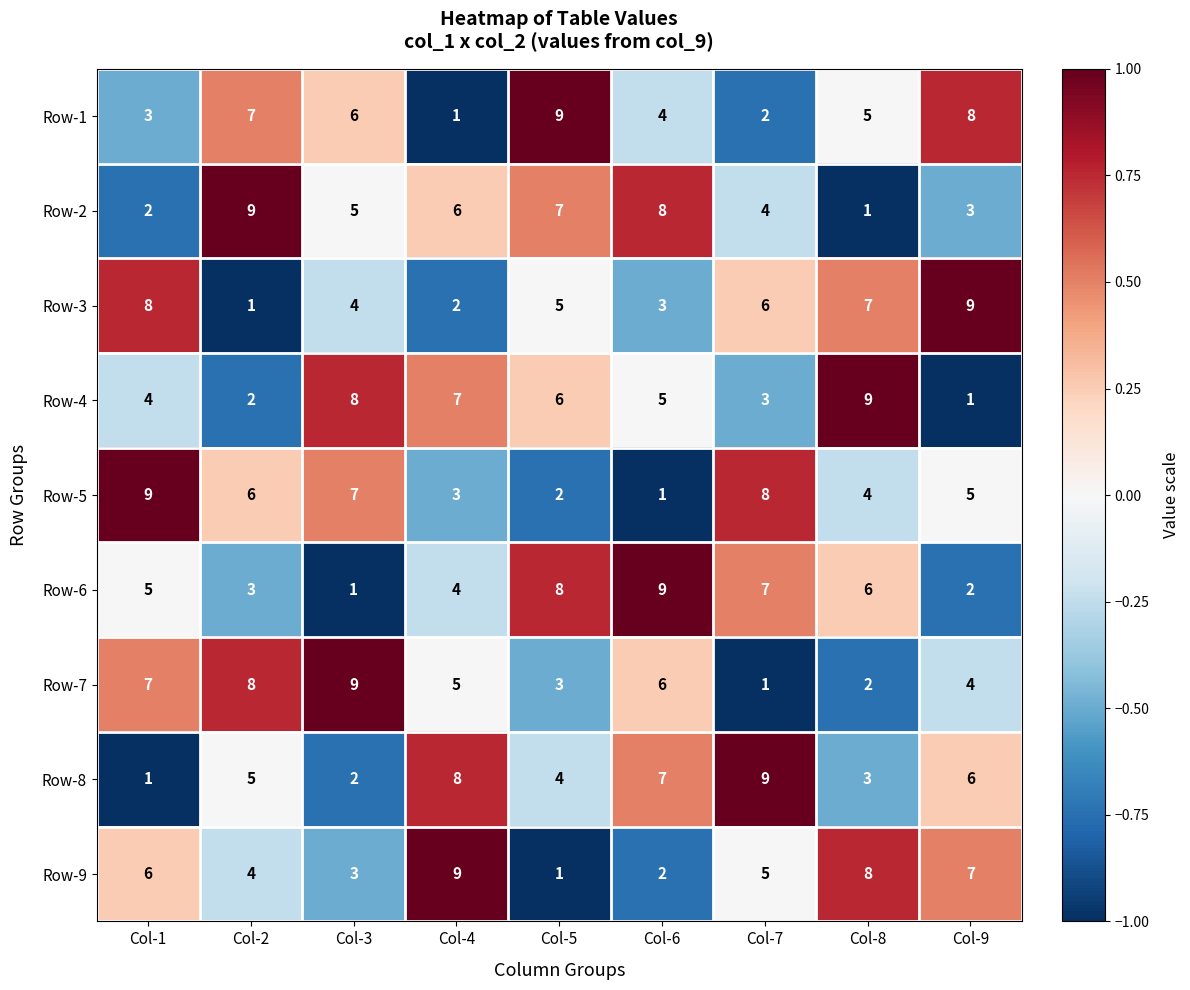

Count the number of data series in this chart.

9